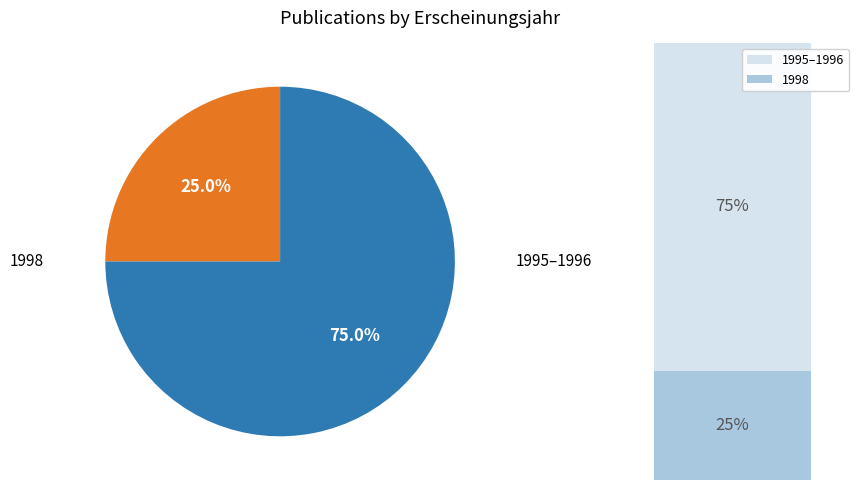

Is there a majority slice in this chart?

Yes